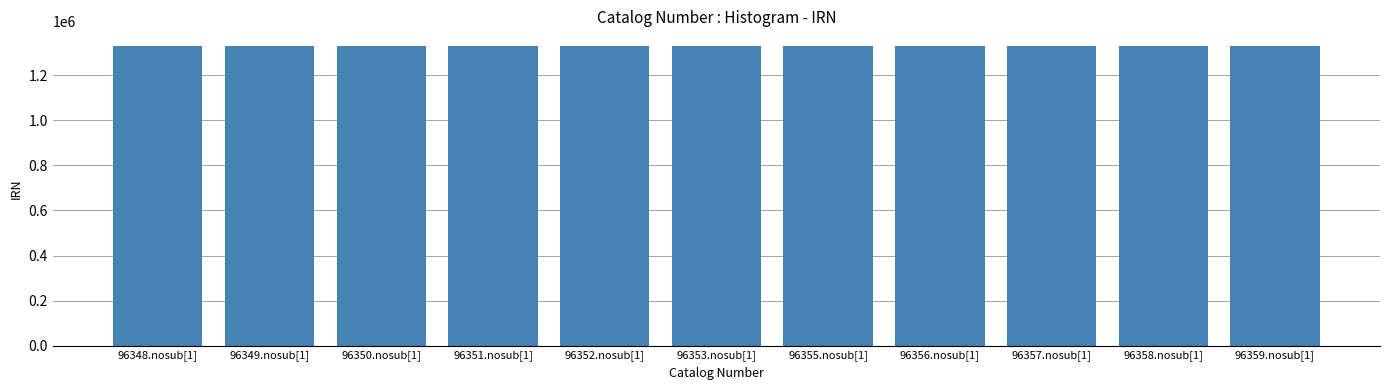

What is the change in value from 96352.nosub[1] to 96358.nosub[1]?

+6